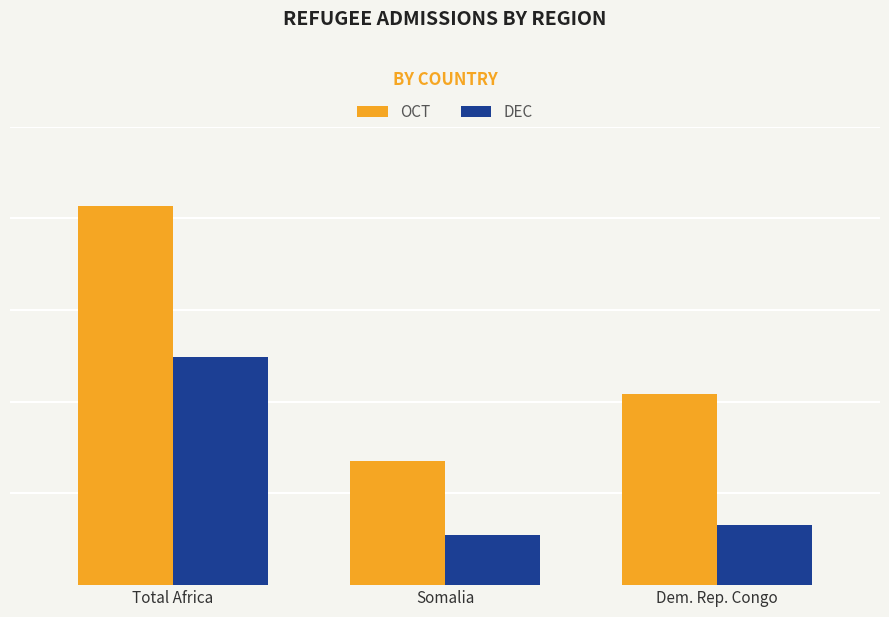

What is the label of the 1st bar from the right?

Dem. Rep. Congo